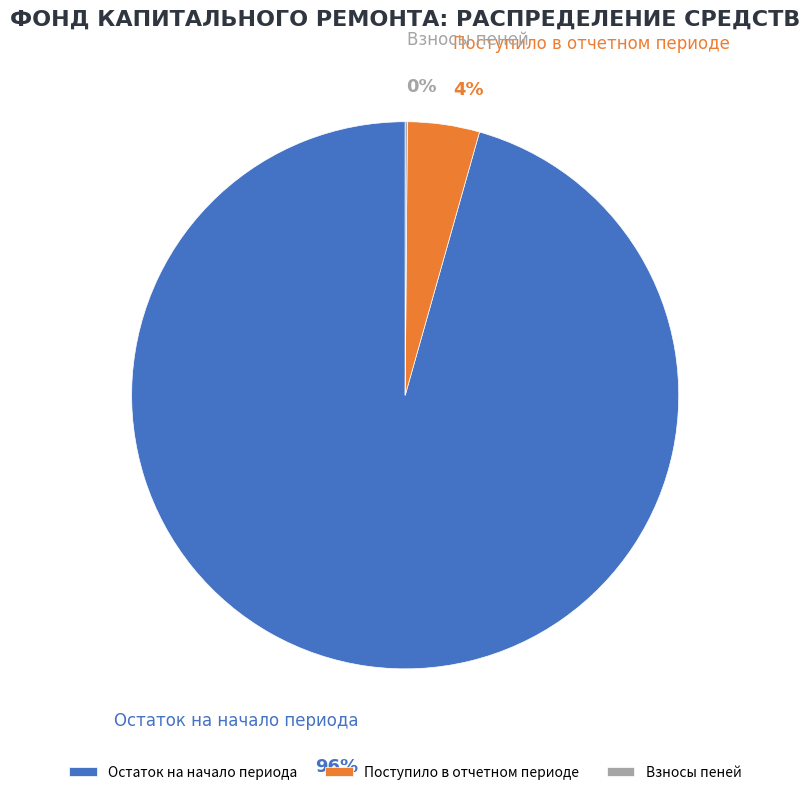

Combined, do Поступило в отчетном периоде and Остаток на начало периода account for over 50%?

Yes